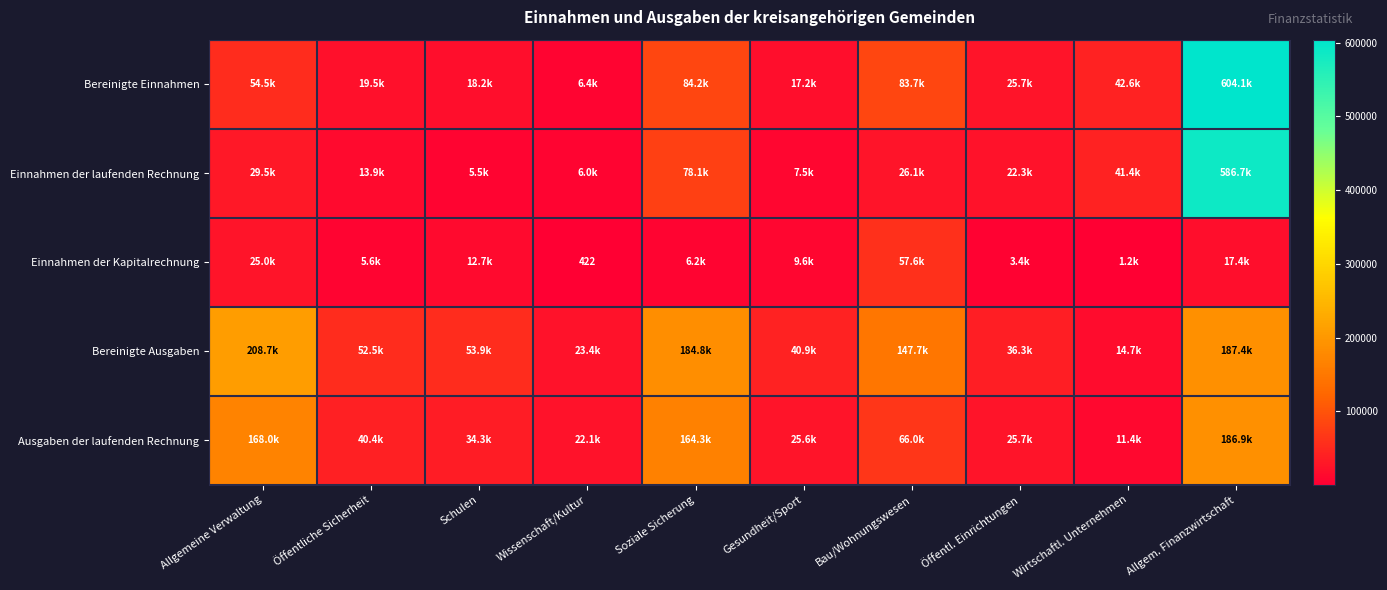

The Ausgaben der laufenden Rechnung series shows 6526.0 at Öffentl. Einrichtungen. True or false?

False